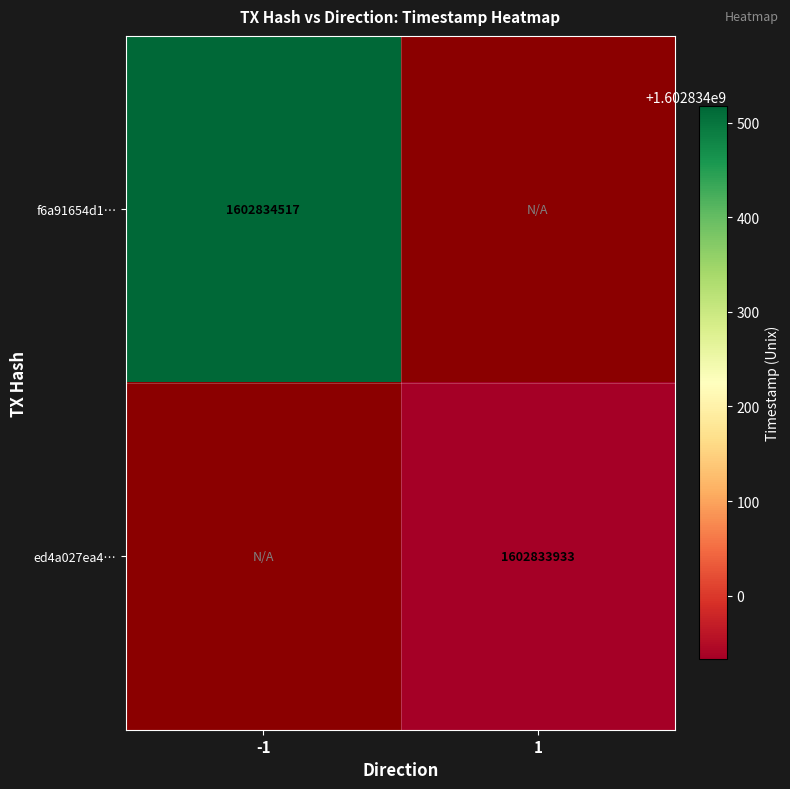

Is the value of ed4a027ea4d091eeb18cf07e58f8dbdfccc3465 at time_stamp greater than the value of f6a91654d112a19023077fc860a6d5779a0fb52 at time_stamp?

No